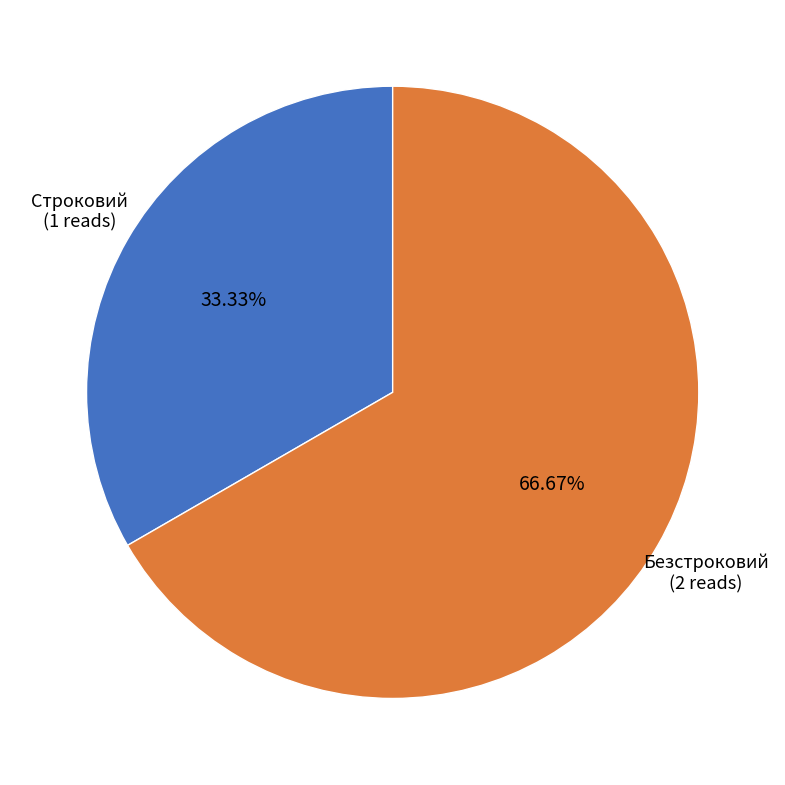

Rank the categories by value from lowest to highest.

Строковий, Безстроковий